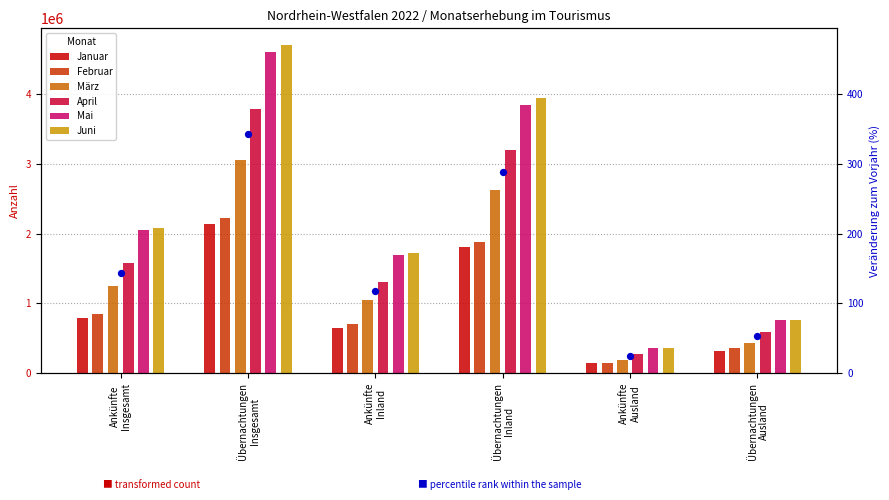

At how many categories does at least one series exceed 1161057?

4